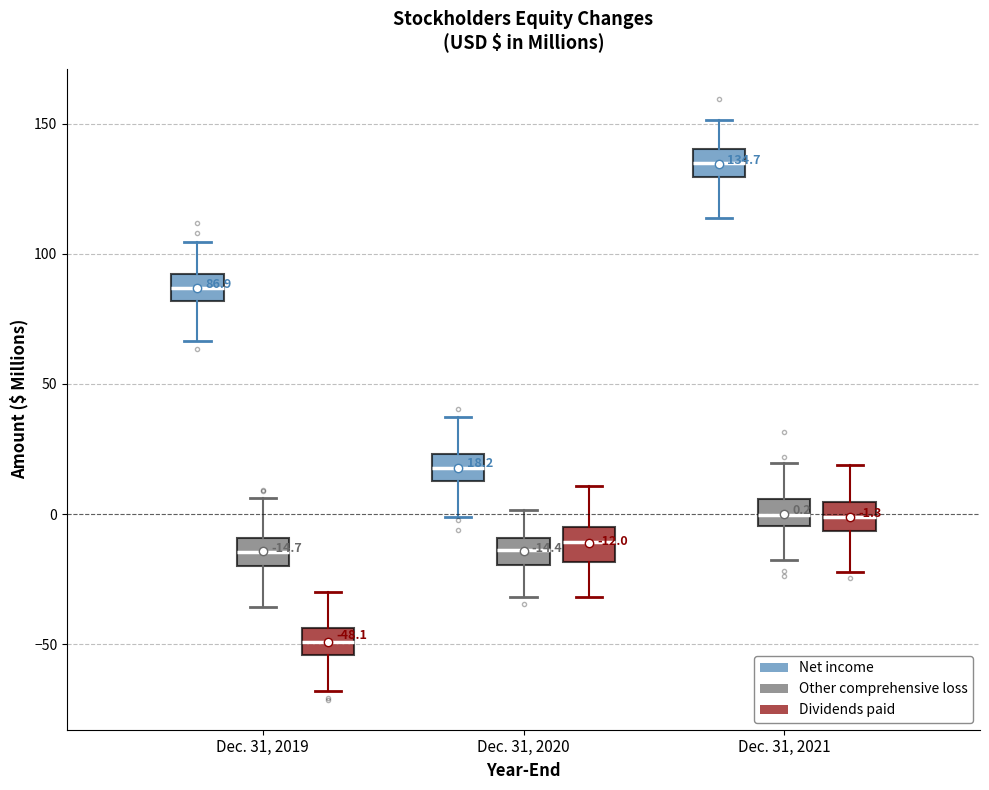

Which box has the highest median line?

Dec. 31, 2021 (Net income)